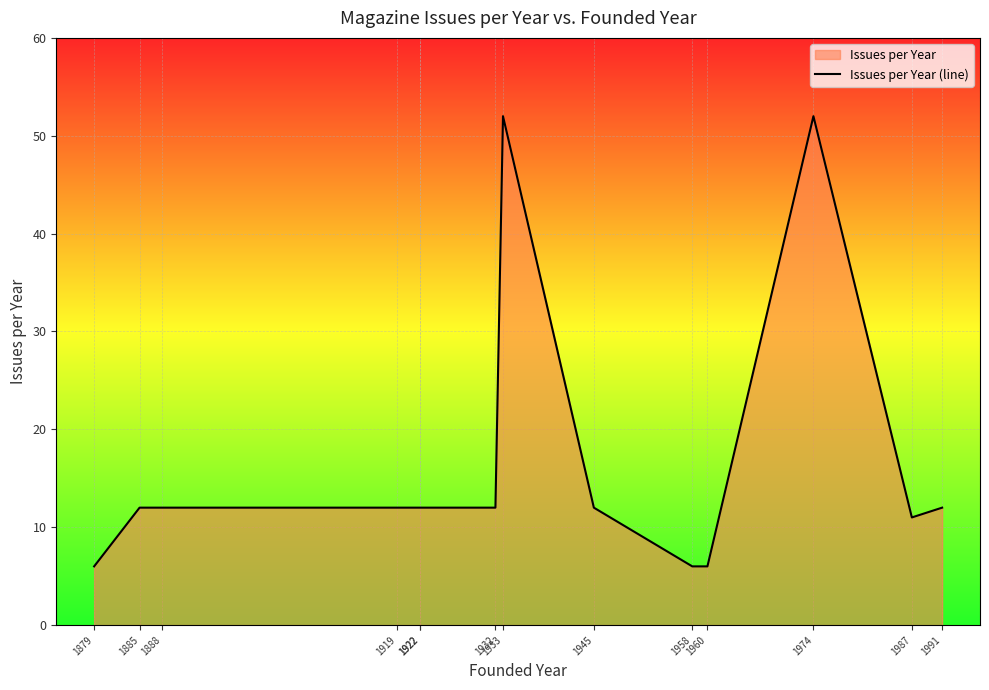

Reading left to right, list all the values displayed in this chart.

6	12	12	12	12	12	12	52	12	6	6	52	11	12